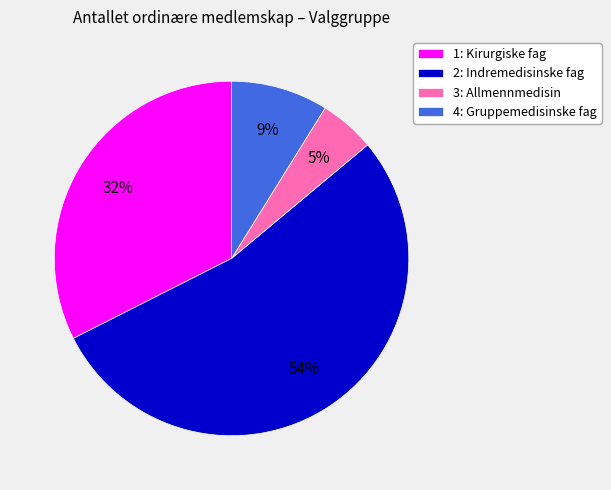

Which category has the smallest portion of the pie?

3: Allmennmedisin